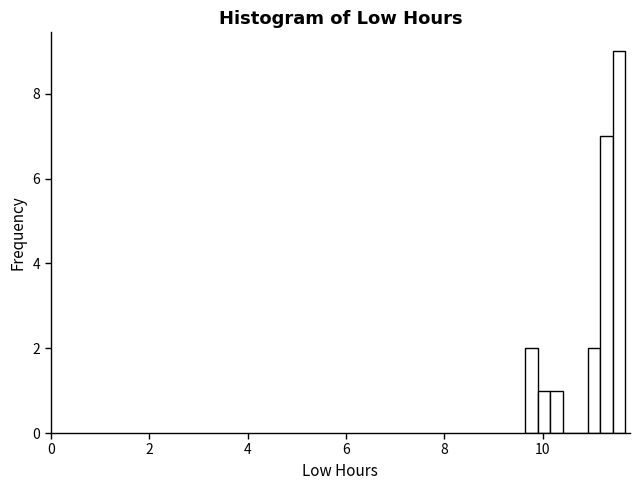

Read against the x-axis, roughly where is the centre of the tallest bar?

11.6